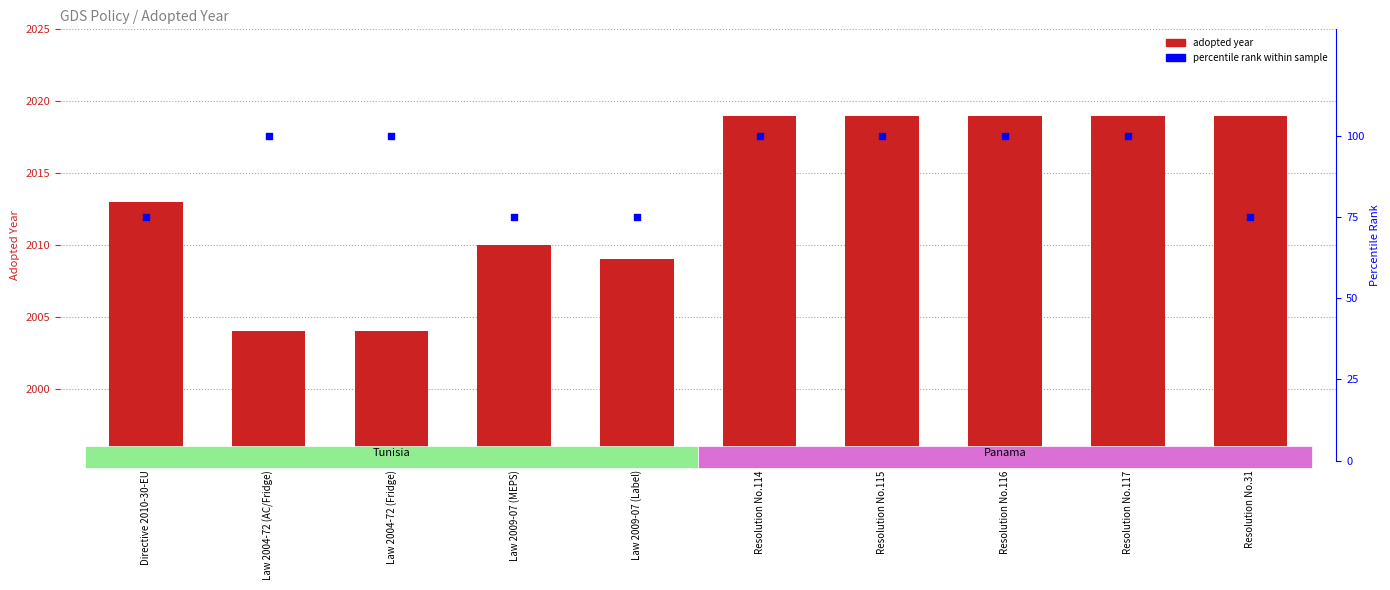

What is the total value across all series at Resolution No.114?

2119